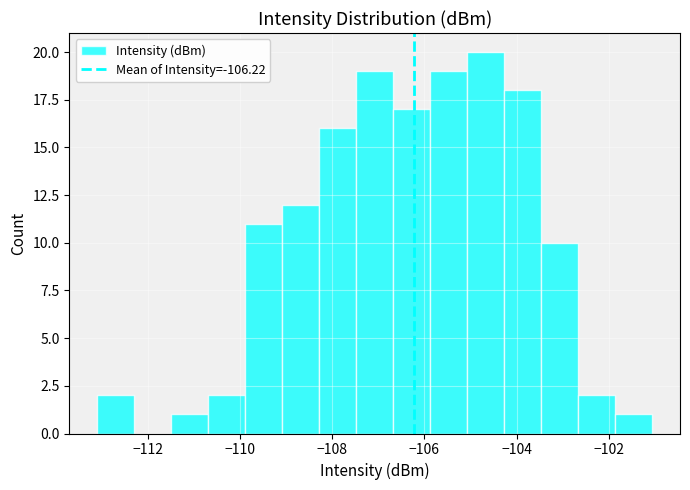

Reading left to right, transcribe this chart: for each bar, give the range it covers on the x-axis and its height. Neither the bar edges nor the heights are printed on the chart, so give them approximately, as read against the axes.

-113.0 to -112.2: 2
-112.2 to -111.4: 0
-111.4 to -110.6: 1
-110.6 to -109.8: 2
-109.8 to -109.0: 11
-109.0 to -108.2: 12
-108.2 to -107.4: 16
-107.4 to -106.6: 19
-106.6 to -105.8: 17
-105.8 to -105.0: 19
-105.0 to -104.2: 20
-104.2 to -103.4: 18
-103.4 to -102.6: 10
-102.6 to -101.8: 2
-101.8 to -101.0: 1